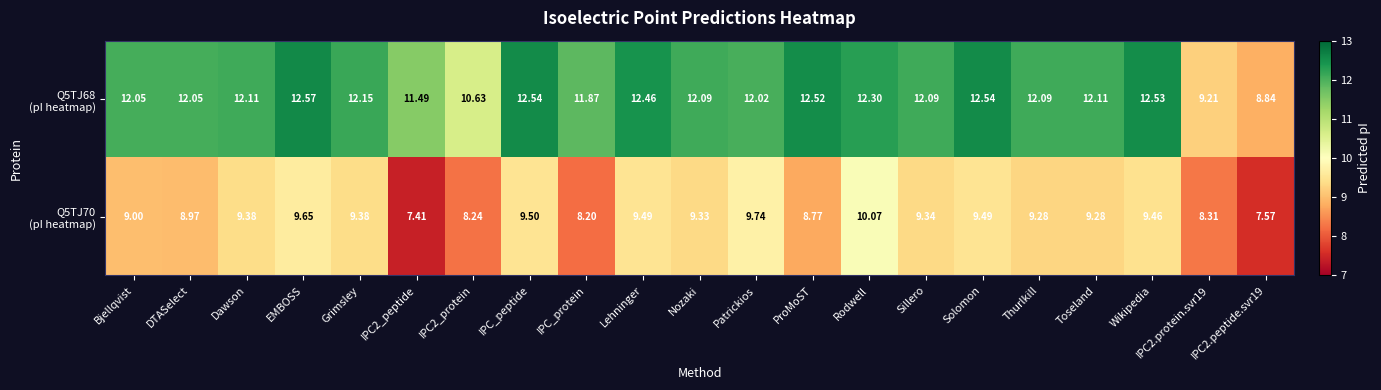

At which category is the sum across all series the highest?

Rodwell